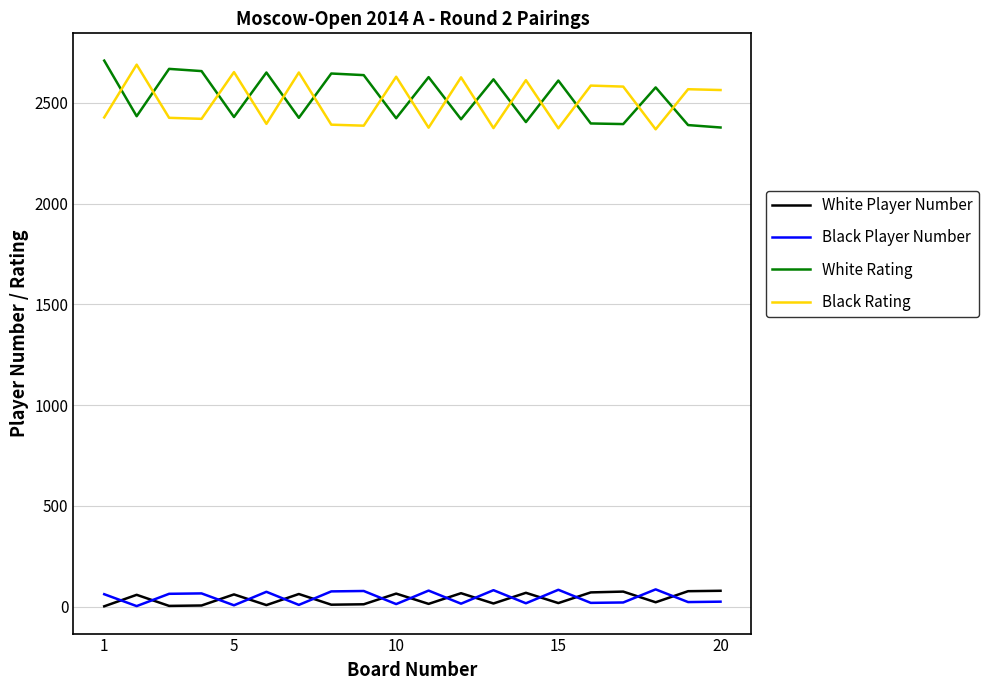

What is the difference between the maximum and minimum values in the Black Player Number series?

83